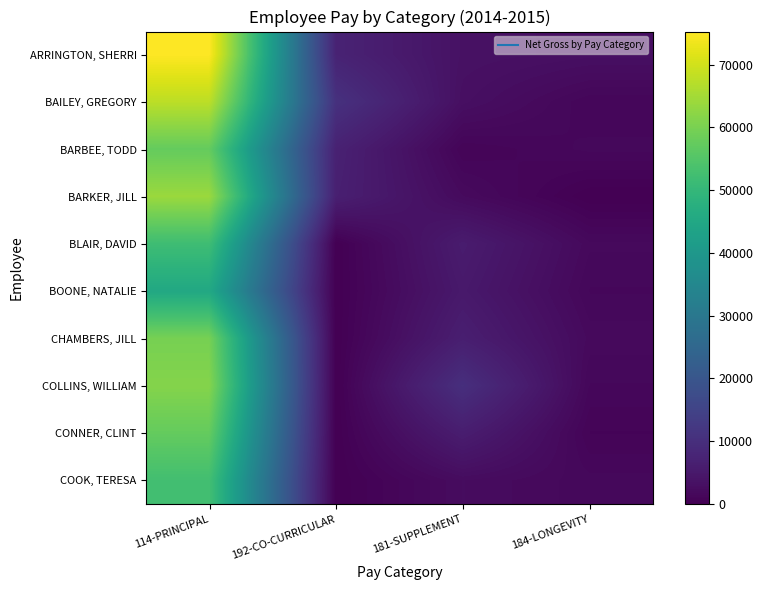

What is the greatest value displayed?

75288.0